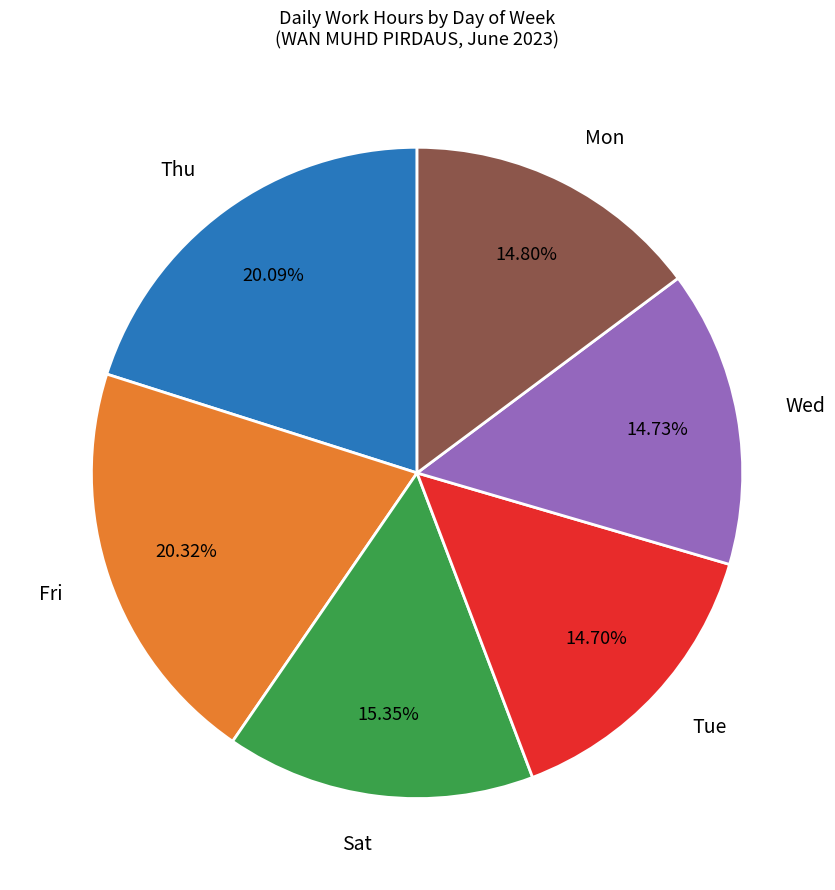

How many segments does this pie chart have?

6